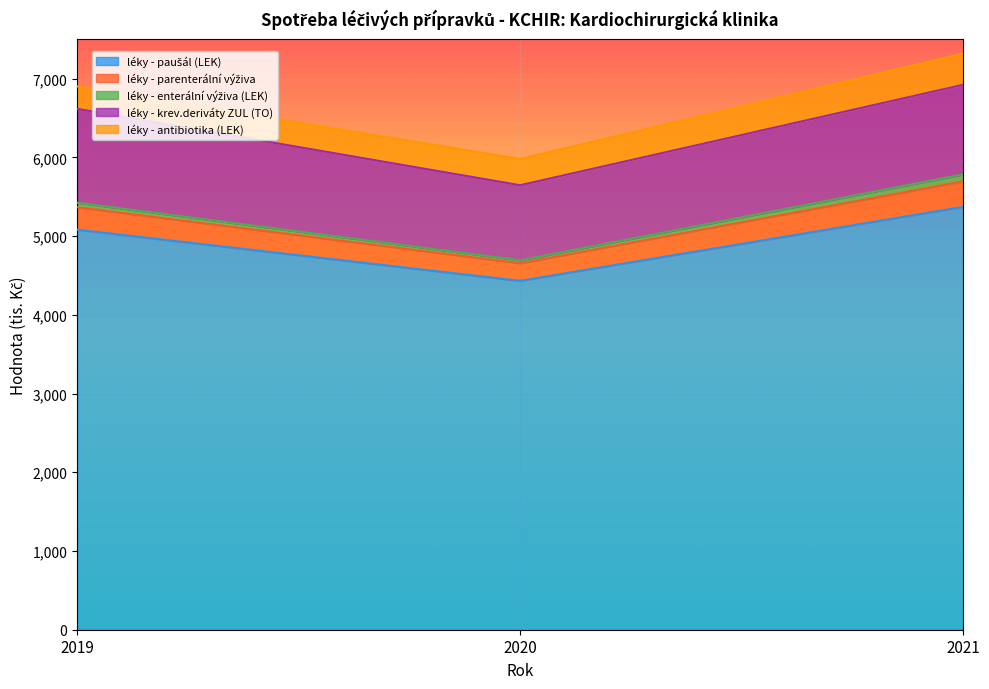

Which has a higher value, 2020 or 2021?

2021